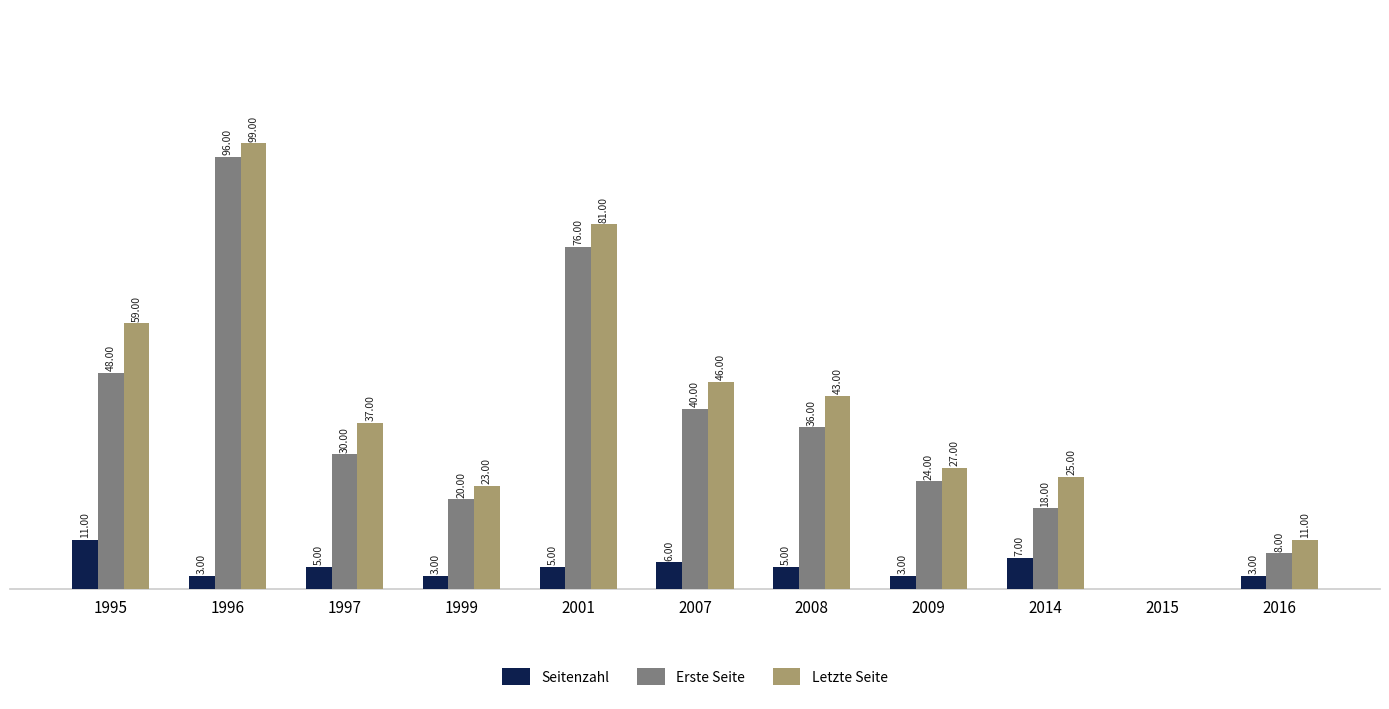

Is the value of Letzte Seite at 2001 greater than the value of Erste Seite at 1999?

Yes